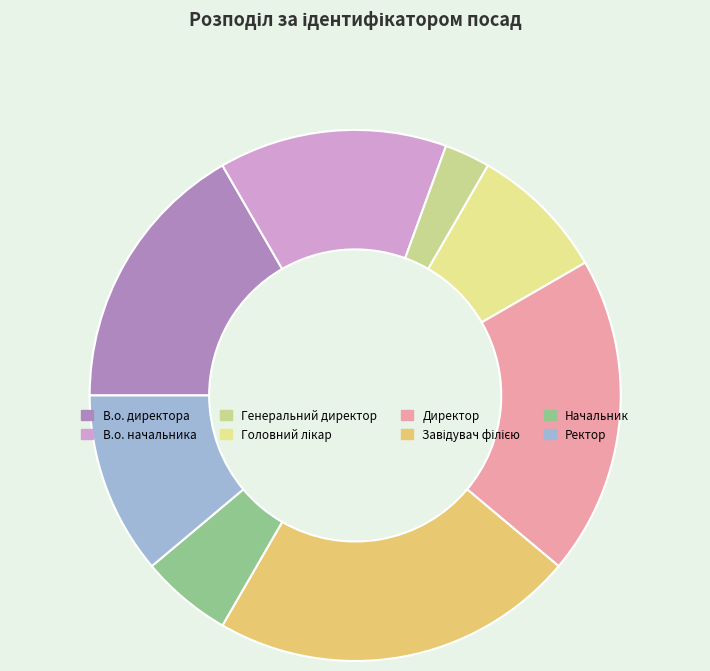

What is the change in value from Завідувач філією to Начальник?

-6